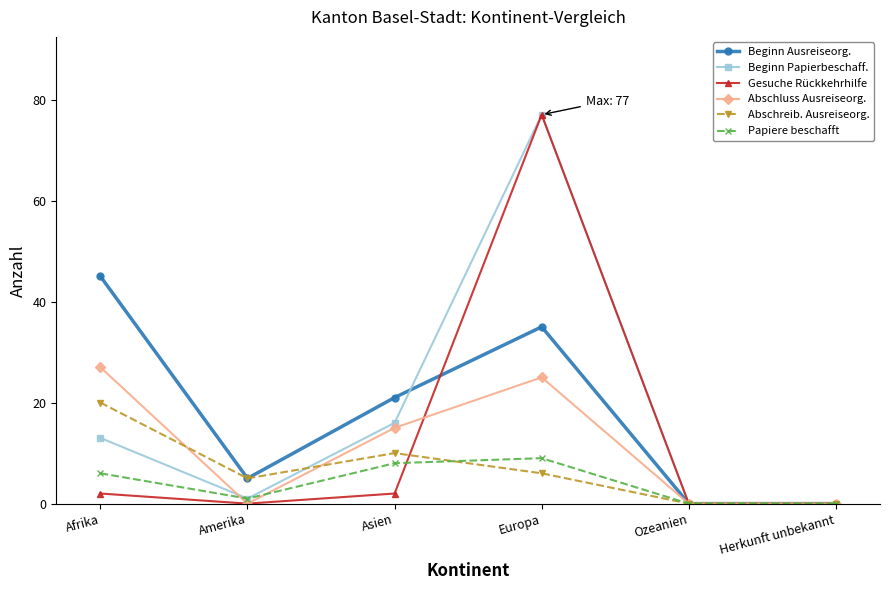

At which category is the sum across all series the highest?

Europa